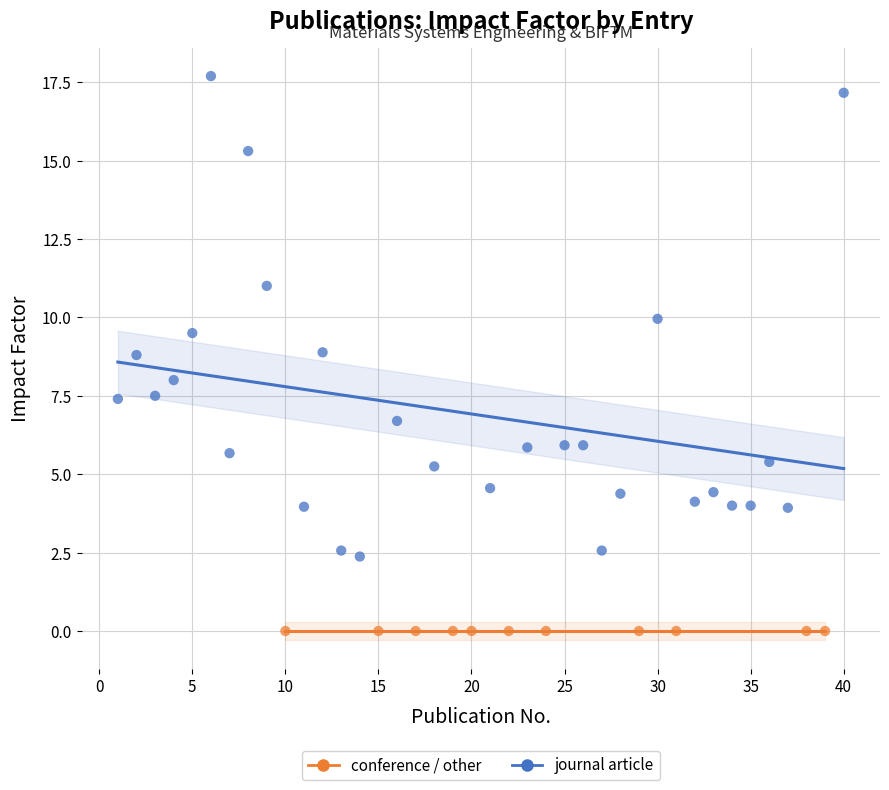

Which series contains the highest Y value?

journal article